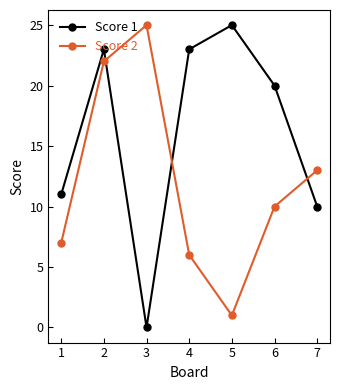

What is the greatest value displayed?

25